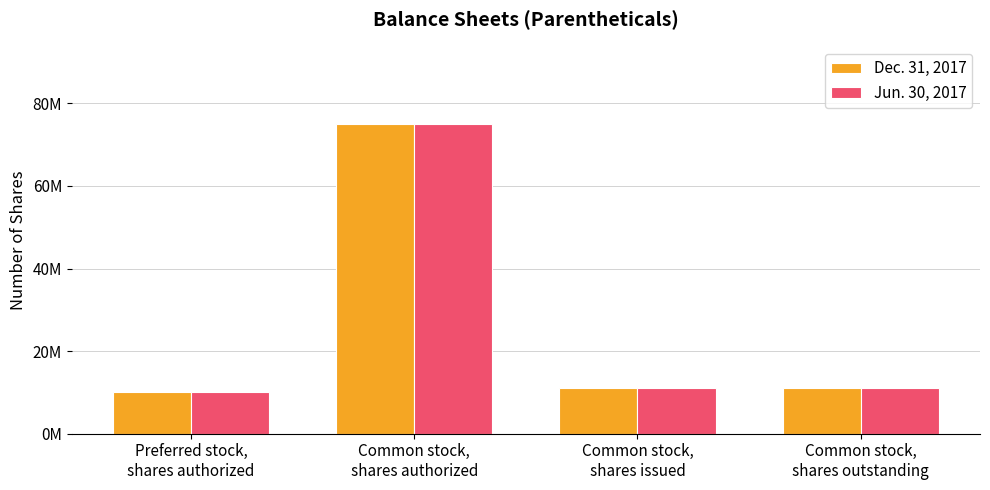

What is the difference between the second highest and minimum values in the Jun. 30, 2017 series?

1000000